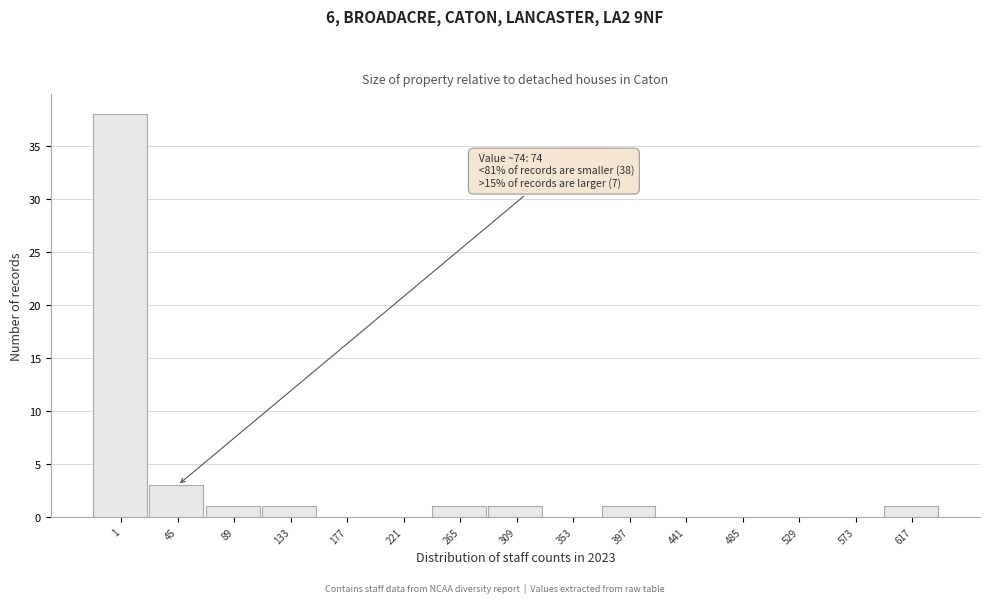

Reading left to right, extract all data points from this chart.

1=38	45=3	89=1	133=1	177=0	221=0	265=1	309=1	353=0	397=1	441=0	485=0	529=0	573=0	617=1